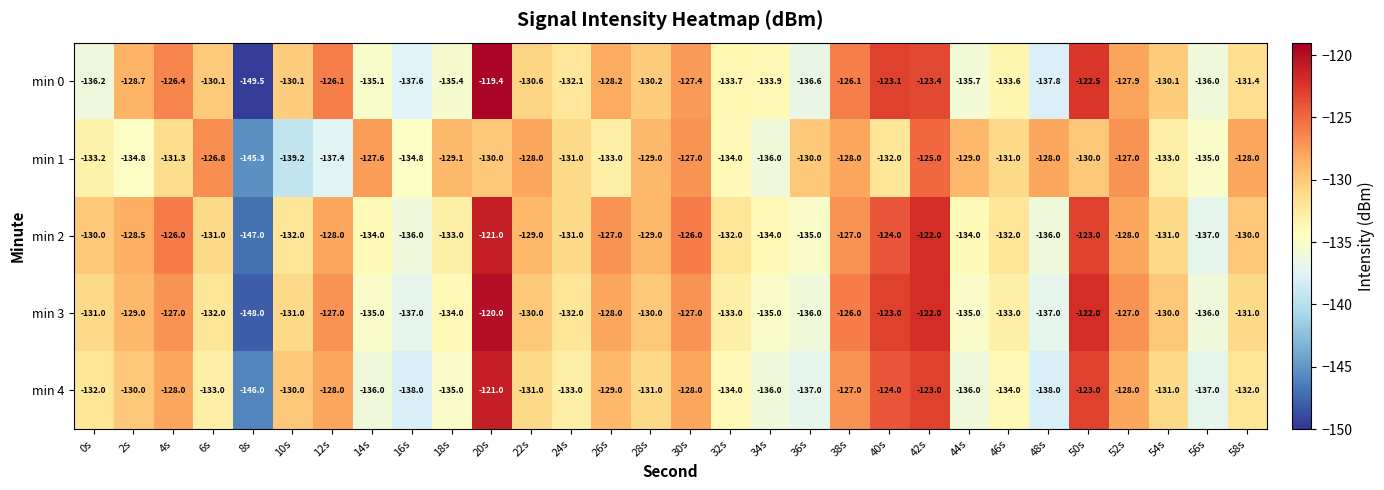

What is the greatest value displayed?

-119.4